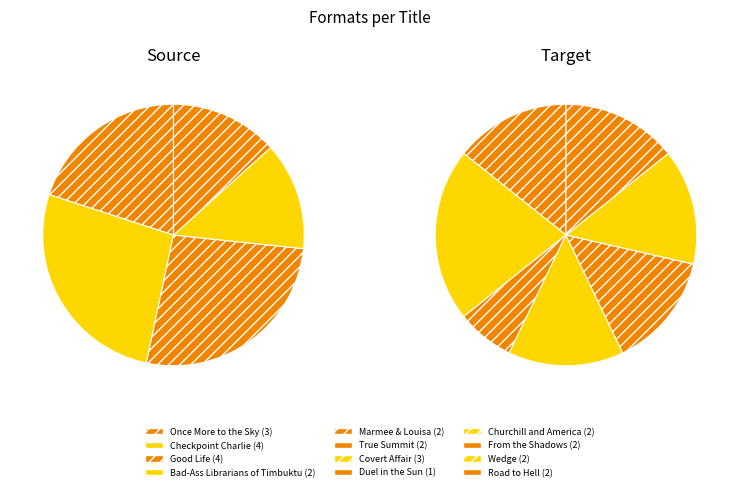

What percentage do Covert Affair and Once More to the Sky together represent?

20.7%